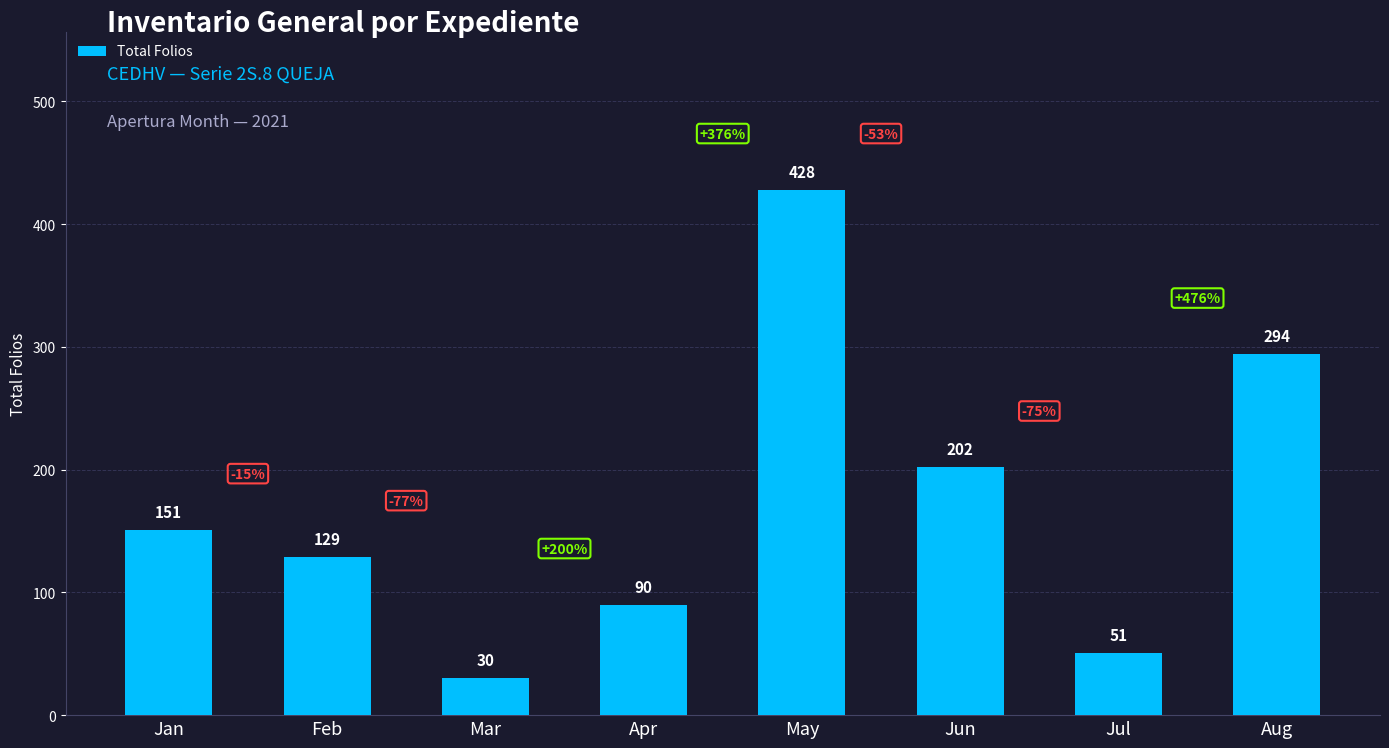

Between Apr and Feb, which is larger?

Feb